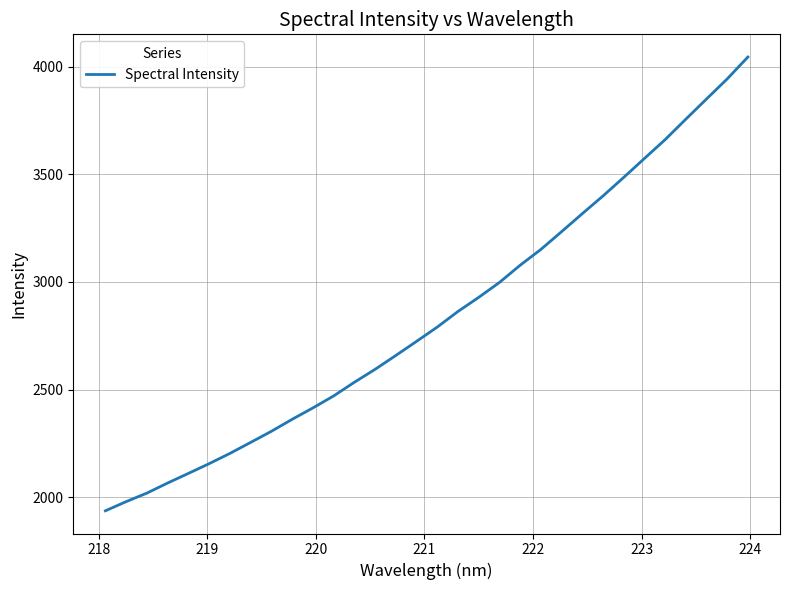

What is the difference between the maximum and minimum values?

2108.7